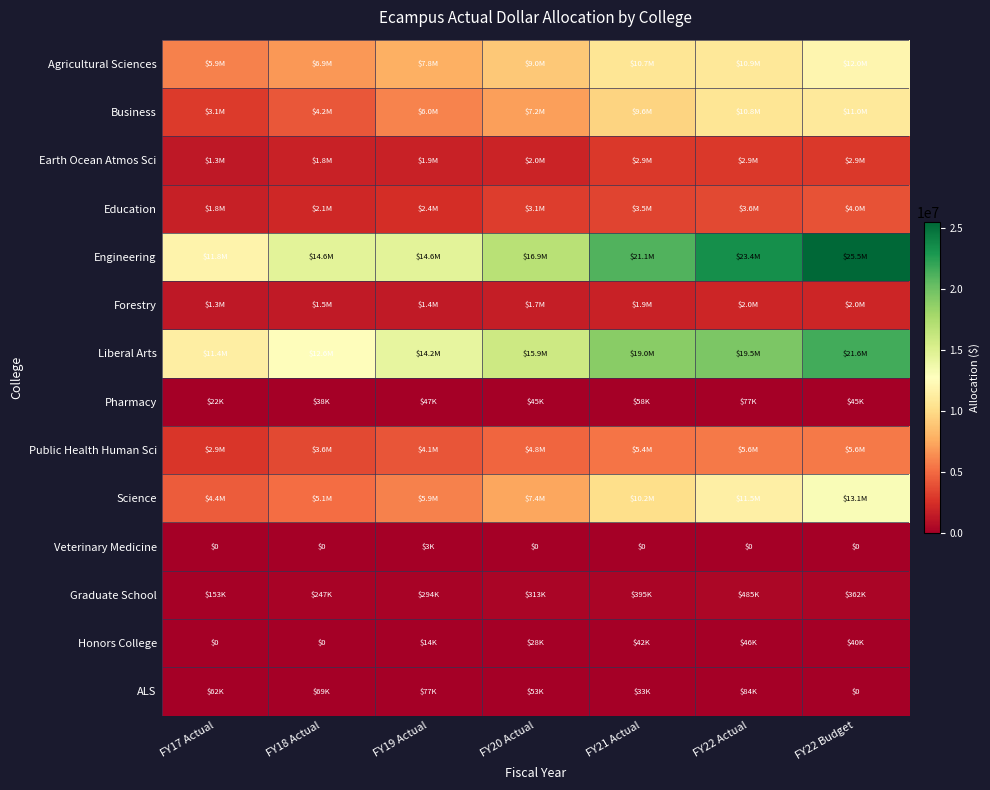

What is the spread (max minus min) of values at FY17 Actual?

11795739